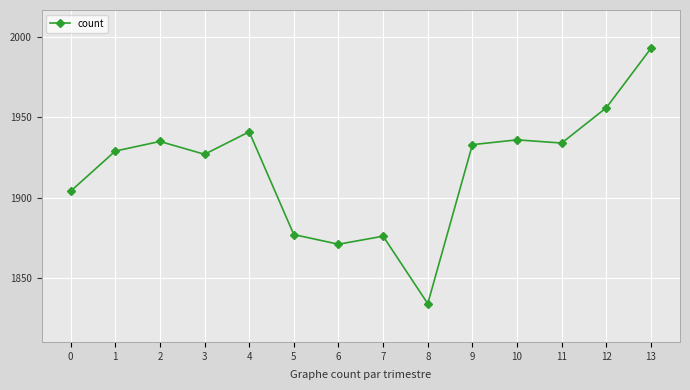

What is the value of the 3rd point from the left?

1935